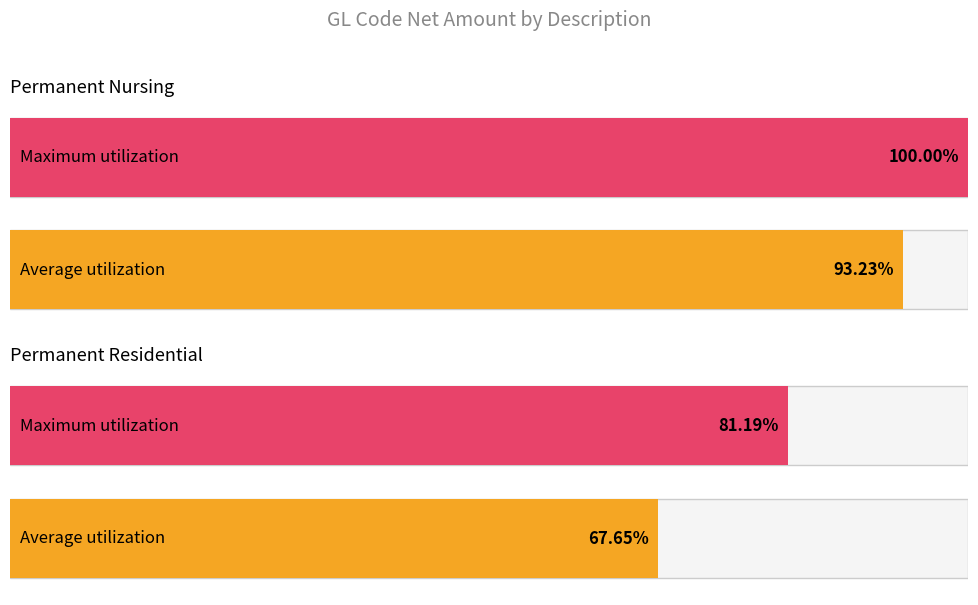

At Permanent Residential, list the series in order from largest to smallest.

Maximum utilization, Average utilization